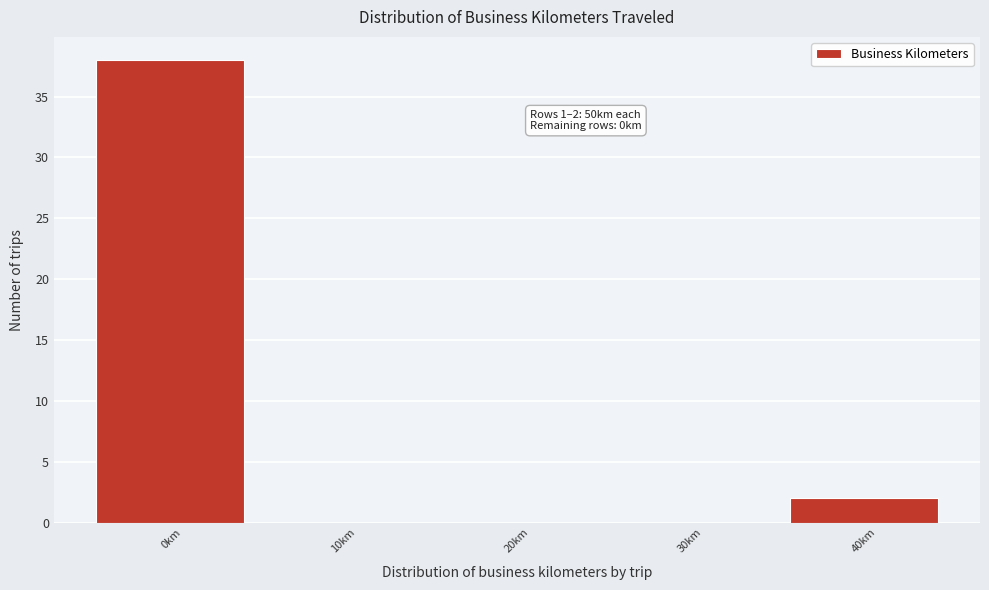

Reading left to right, what are all the values shown in this chart?

0km=38	10km=0	20km=0	30km=0	40km=2